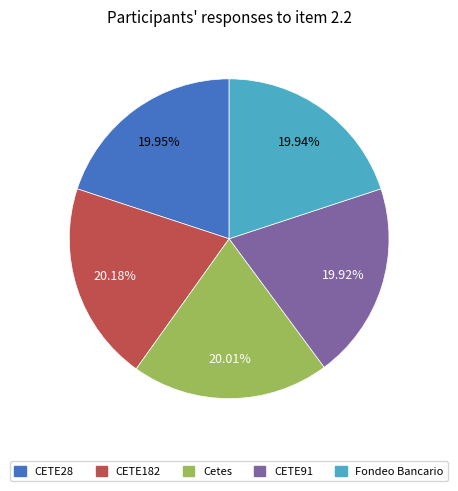

True or false: CETE91 accounts for 20% of the total.

True